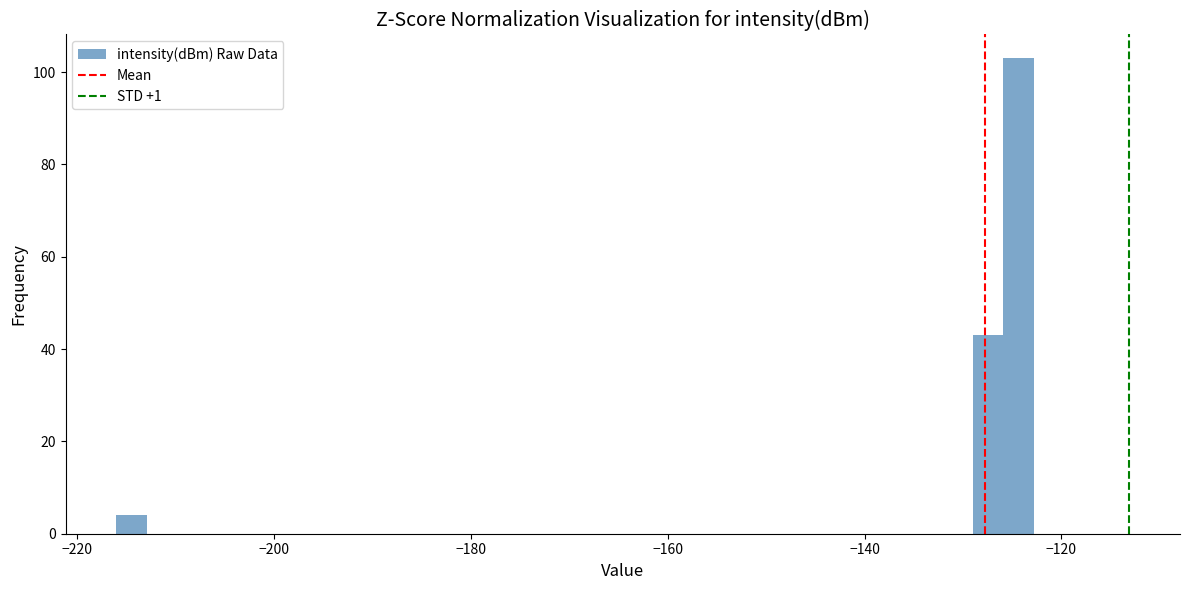

Around what value on the x-axis is the tallest bar? Give the approximate position of its centre, as read against the axis.

-124